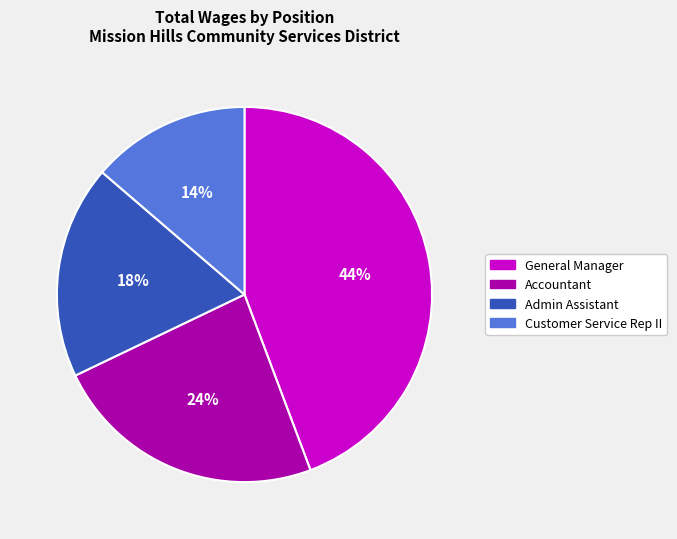

Which has a higher value, Customer Service Rep II or Accountant?

Accountant